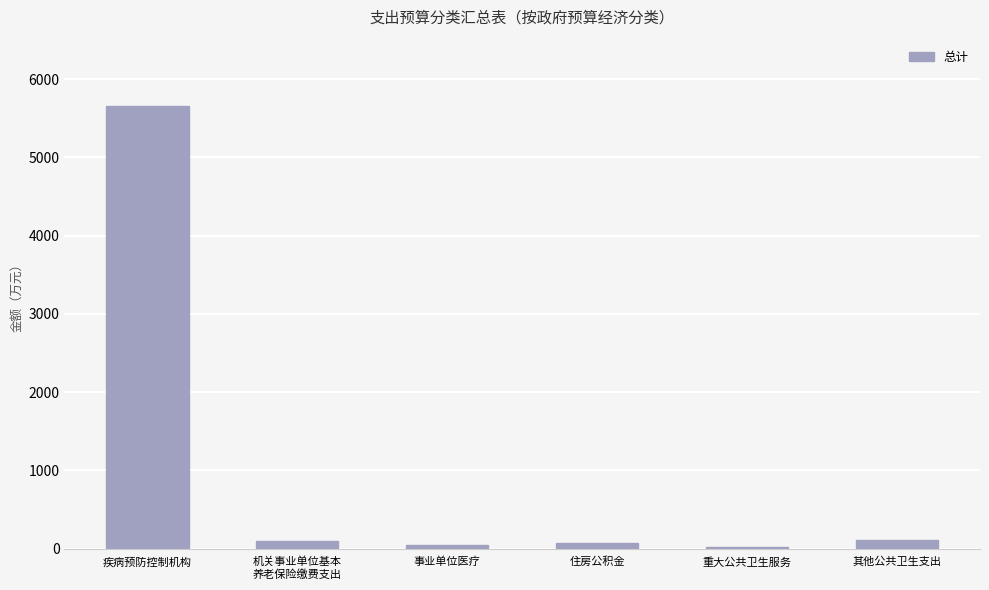

What is the greatest value displayed?

5657.5